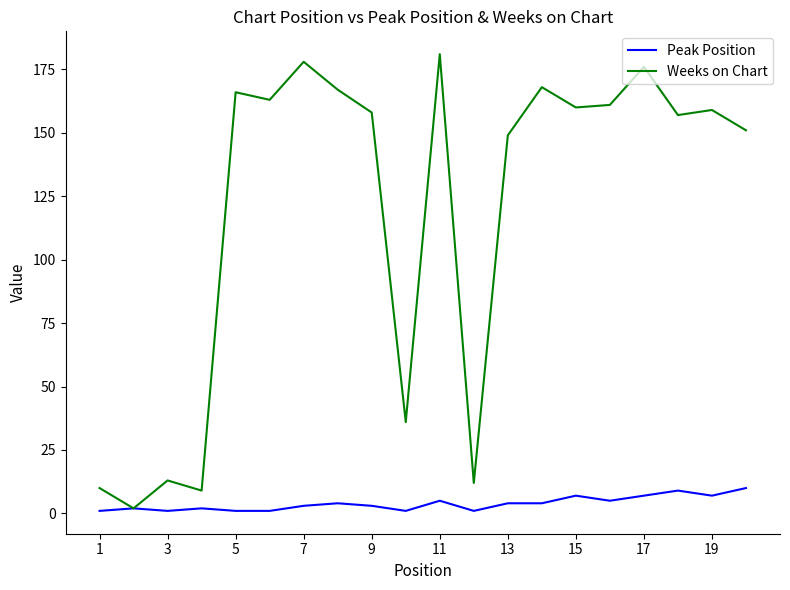

Which series has the largest range (max minus min)?

Weeks on Chart